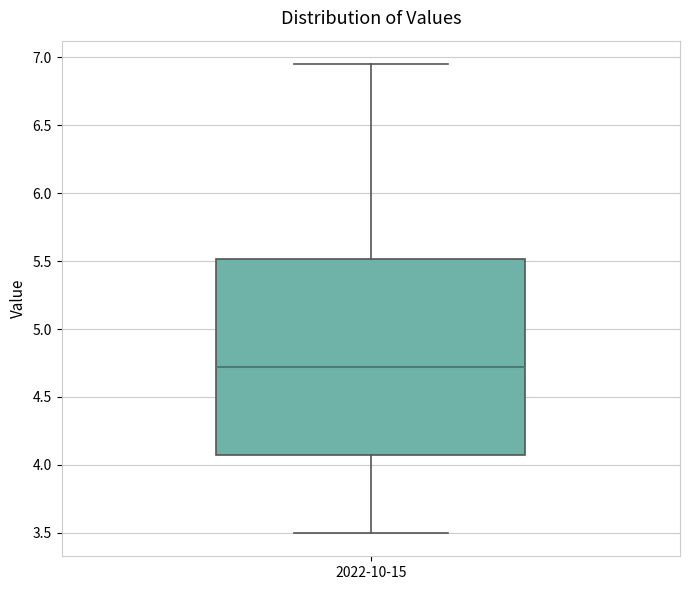

Read this box plot against the y-axis: the position of the median line, the range covered by the box, and the ends of both whiskers. The values are not printed on the chart, so give them approximately, as read against the axis.

median 4.70, box 4.10 to 5.50, whiskers 3.50 to 6.95